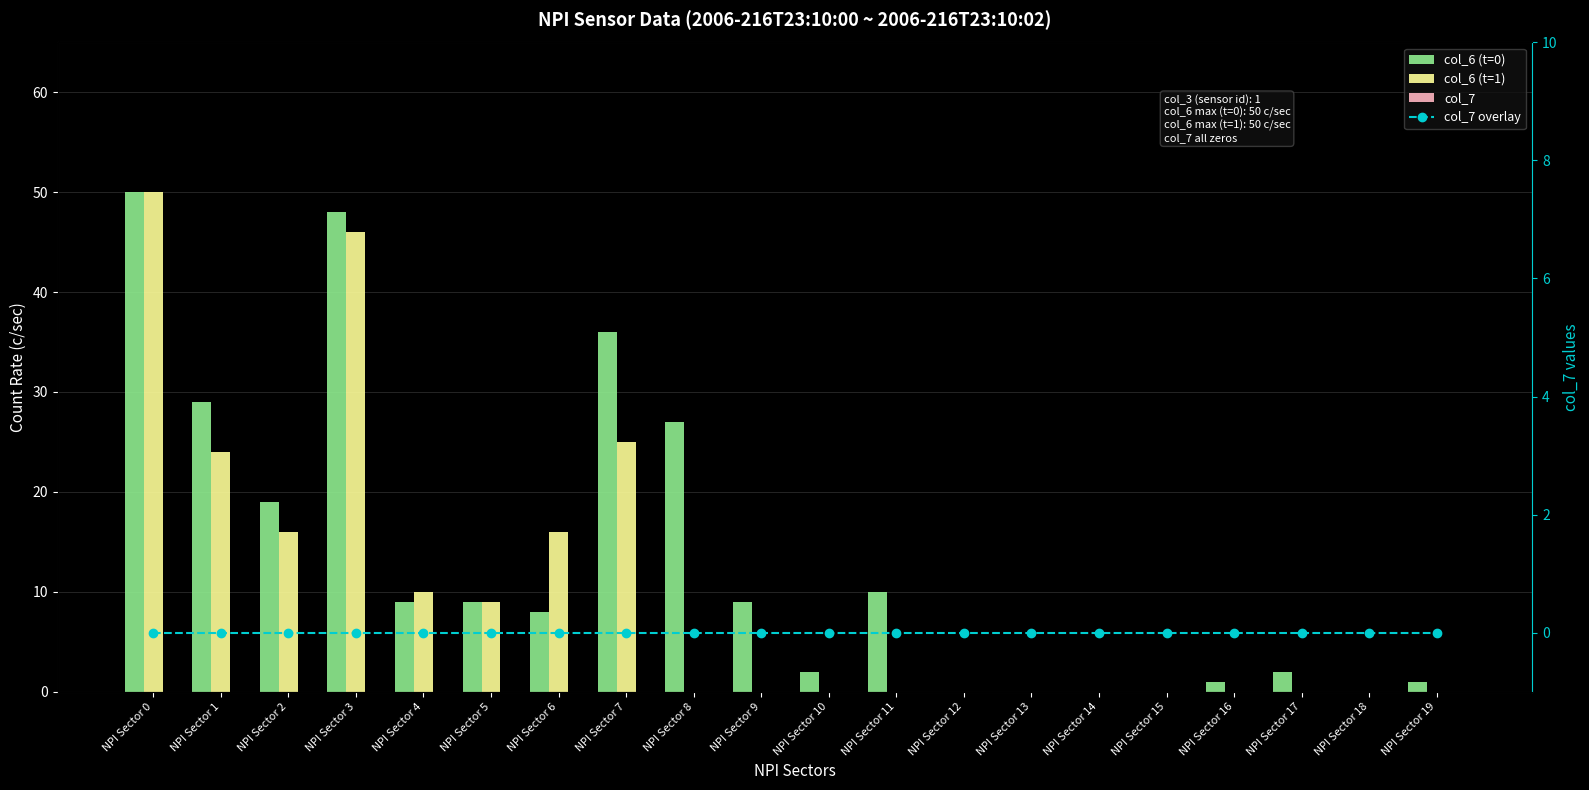

Count the number of categories in the chart.

20